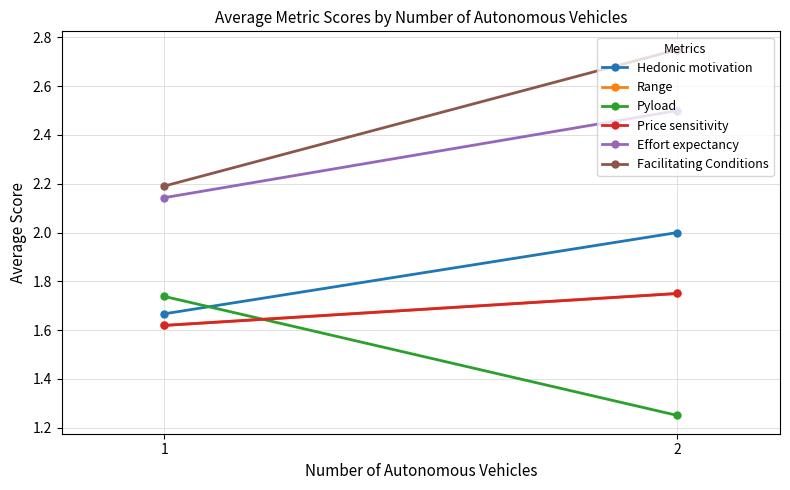

Which series has the widest spread of values?

Facilitating Conditions